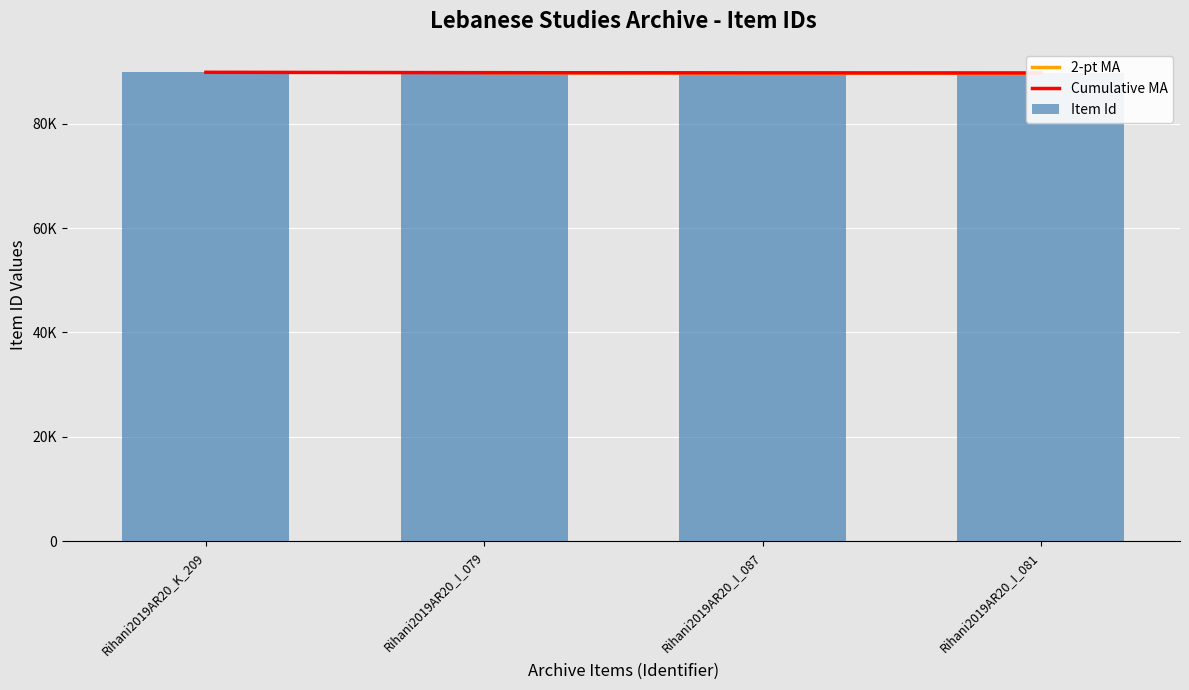

What is the average value?

89683